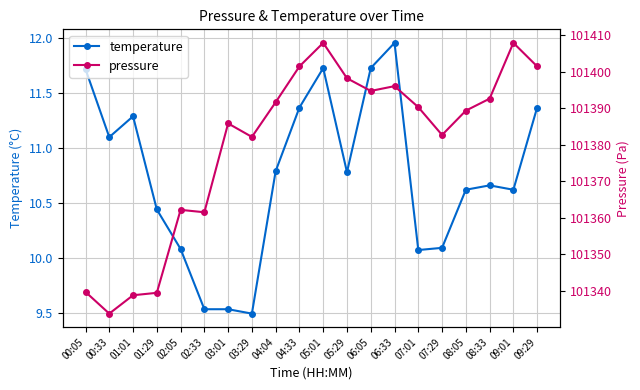

Count the number of data series in this chart.

2